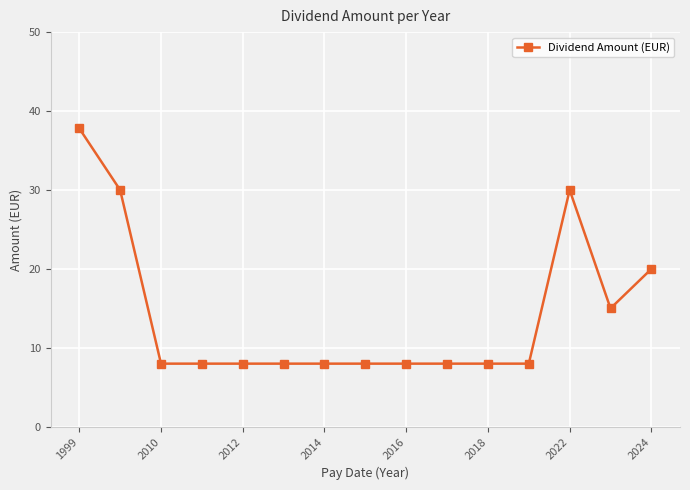

True or false: there are more than 0 points higher than both neighbors.

True